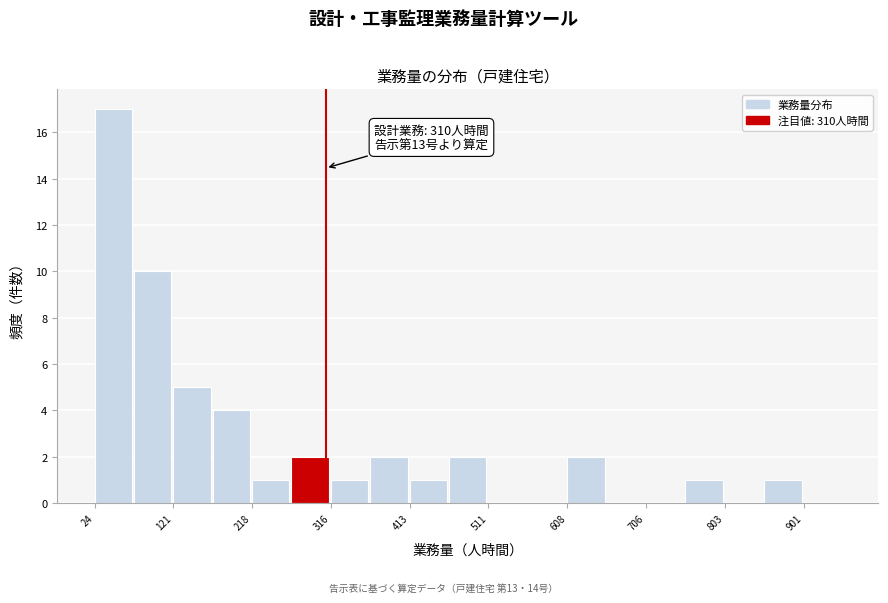

Which range on the x-axis has the tallest bar?

20 to 70